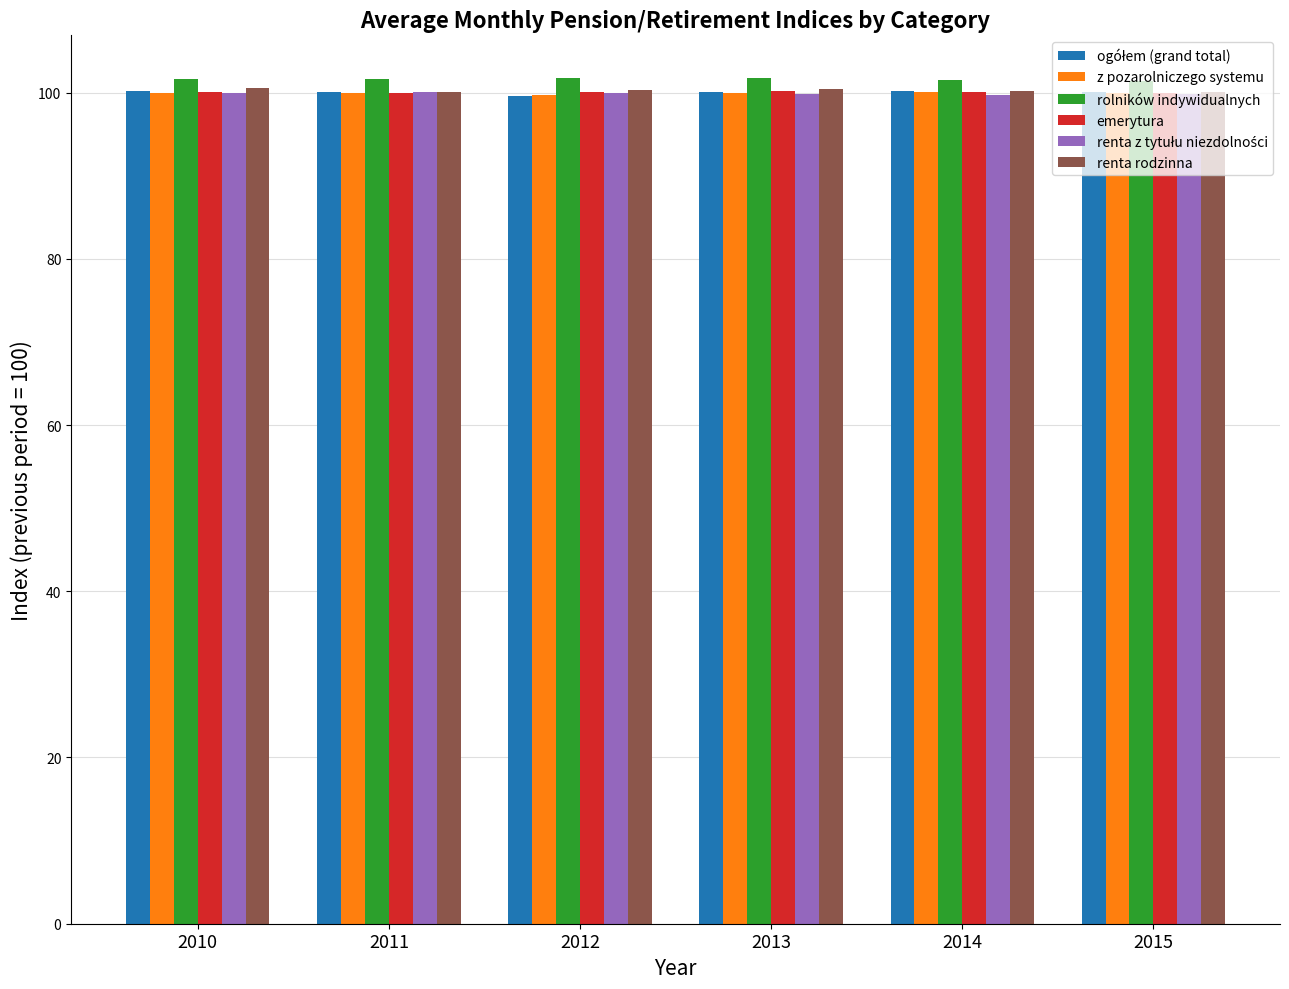

What is the minimum value shown in the chart?

99.6